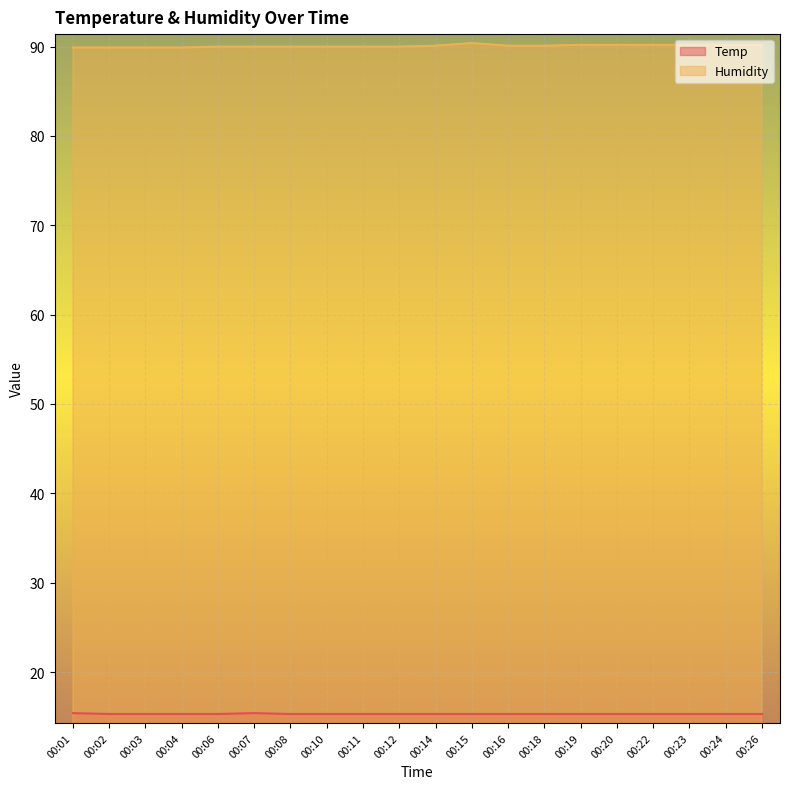

Reading left to right, list all the values displayed in this chart.

Temp: 15.4	15.3	15.3	15.3	15.3	15.4	15.3	15.3	15.3	15.3	15.3	15.3	15.3	15.3	15.3	15.3	15.3	15.3	15.3	15.3
Humidity: 89.9	89.9	89.9	89.9	90.0	90.0	90.0	90.0	90.0	90.0	90.1	90.4	90.1	90.1	90.2	90.2	90.2	90.2	90.2	90.2